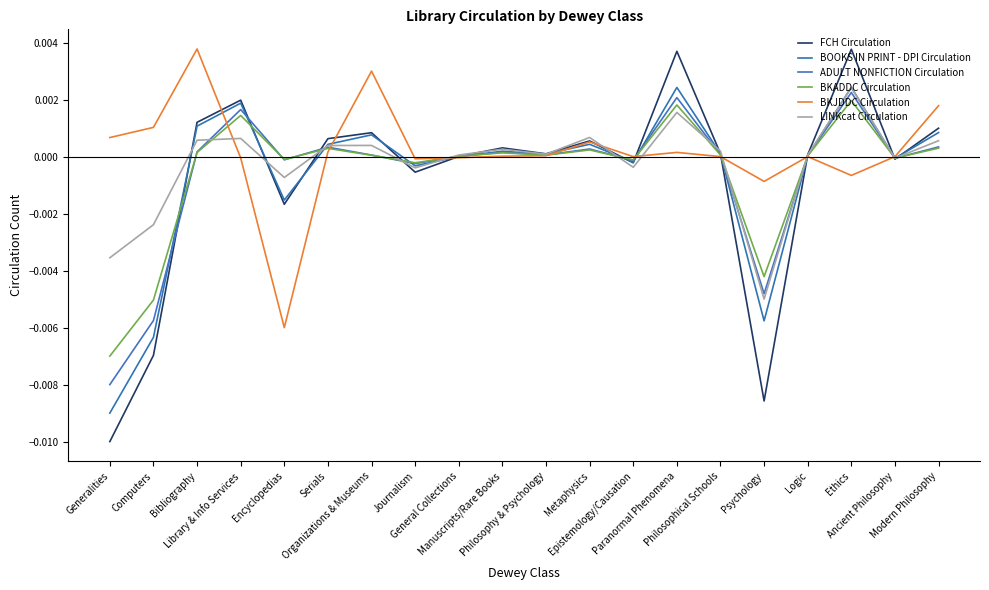

What is the label of the 2nd point from the right?

Ancient Philosophy